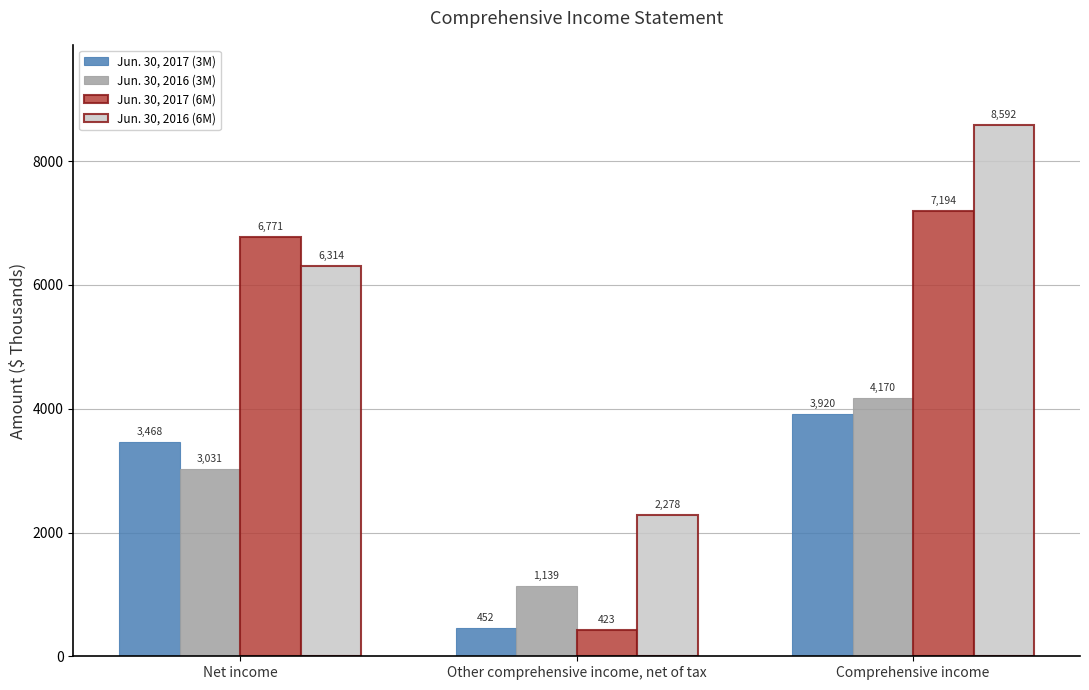

Is it true that Jun. 30, 2016 (6M) equals 5407 at Comprehensive income?

False